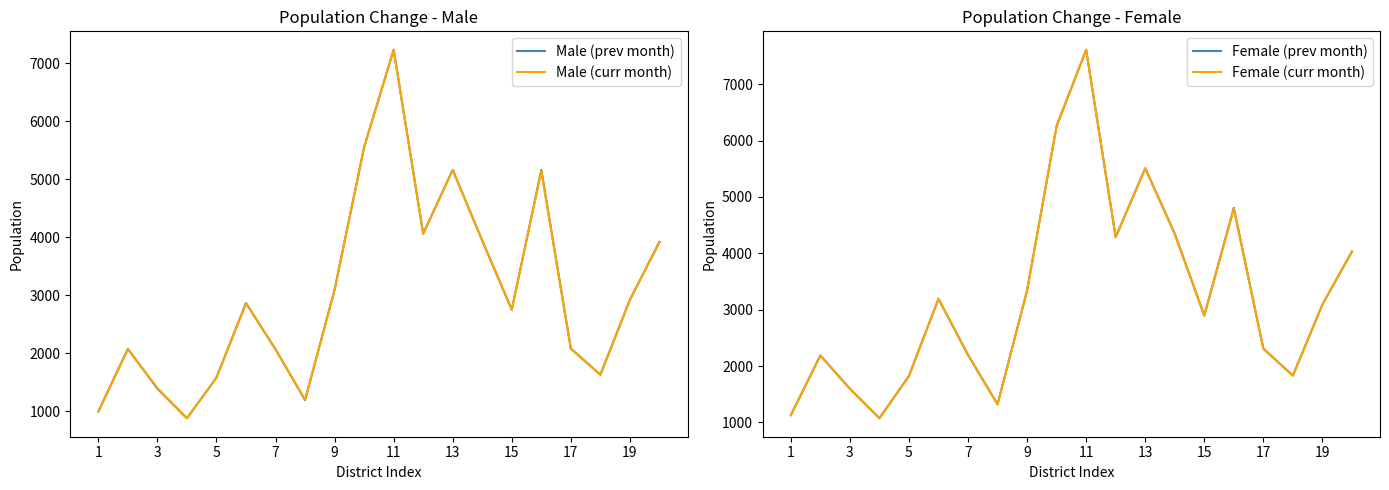

What is the highest value of the Male (prev month) series?

7234